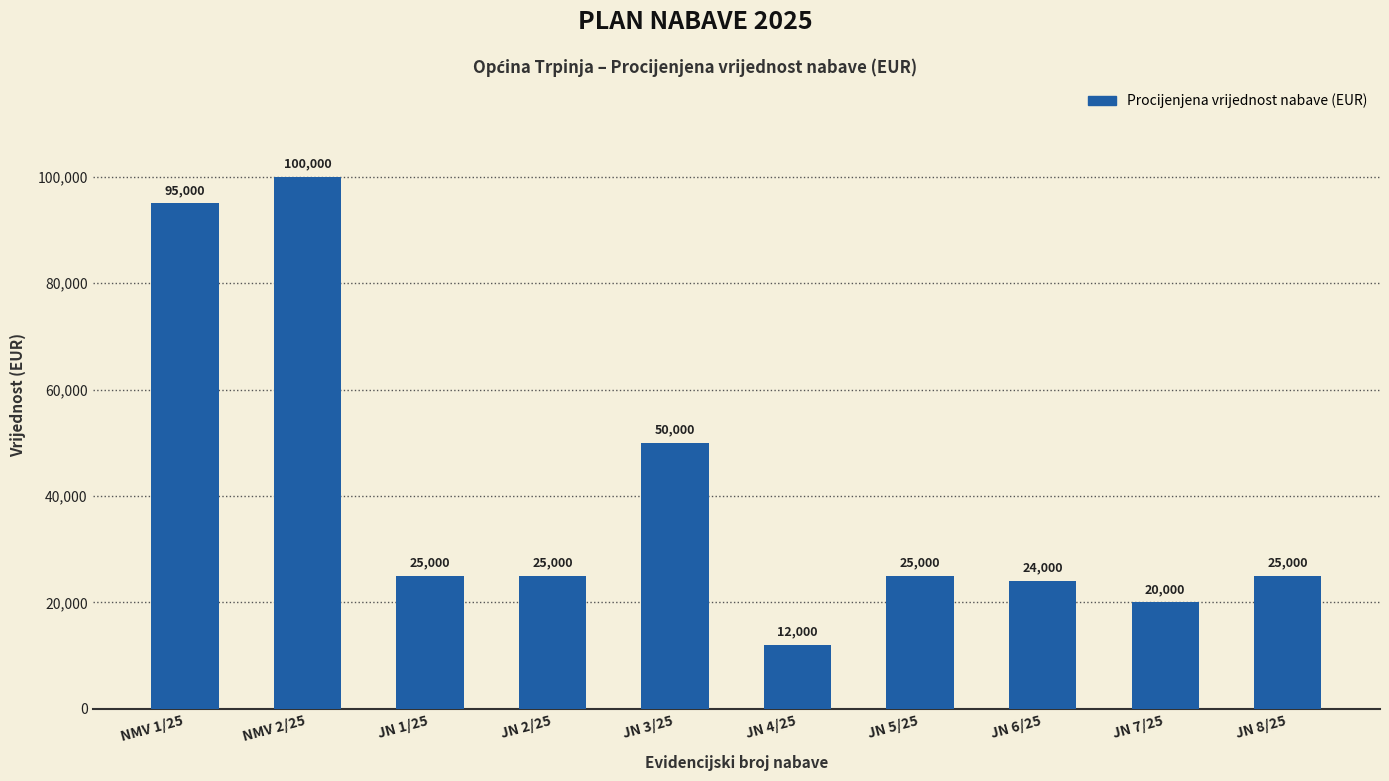

What value does the data have at NMV 2/25, to the nearest 100?

100000